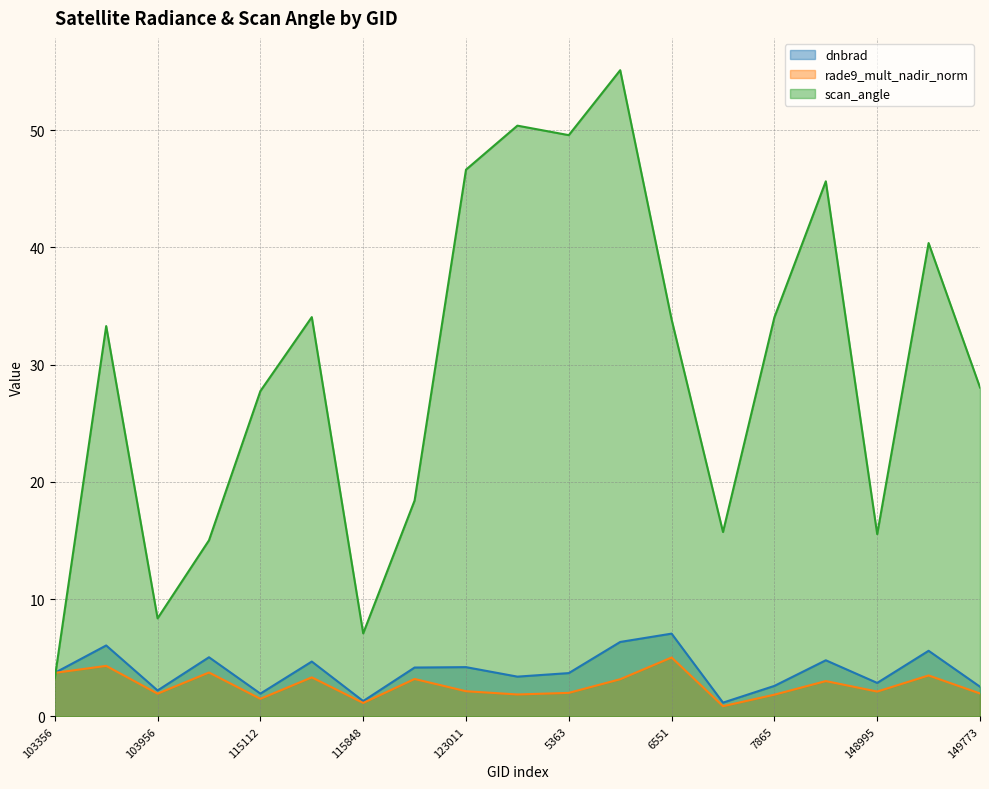

Reading left to right, extract all data points from this chart.

dnbrad: 3.7	6.1	2.2	5.0	1.9	4.7	1.3	4.2	4.2	3.4	3.7	6.4	7.1	1.2	2.6	4.8	2.9	5.6	2.5
rade9_mult_nadir_norm: 3.7	4.3	1.9	3.7	1.5	3.3	1.1	3.2	2.1	1.9	2.0	3.2	5.0	0.9	1.9	3.0	2.1	3.5	2.0
scan_angle: 3.3	33.3	8.4	15.0	27.8	34.1	7.1	18.4	46.6	50.4	49.6	55.1	33.9	15.7	34.0	45.6	15.5	40.4	28.1